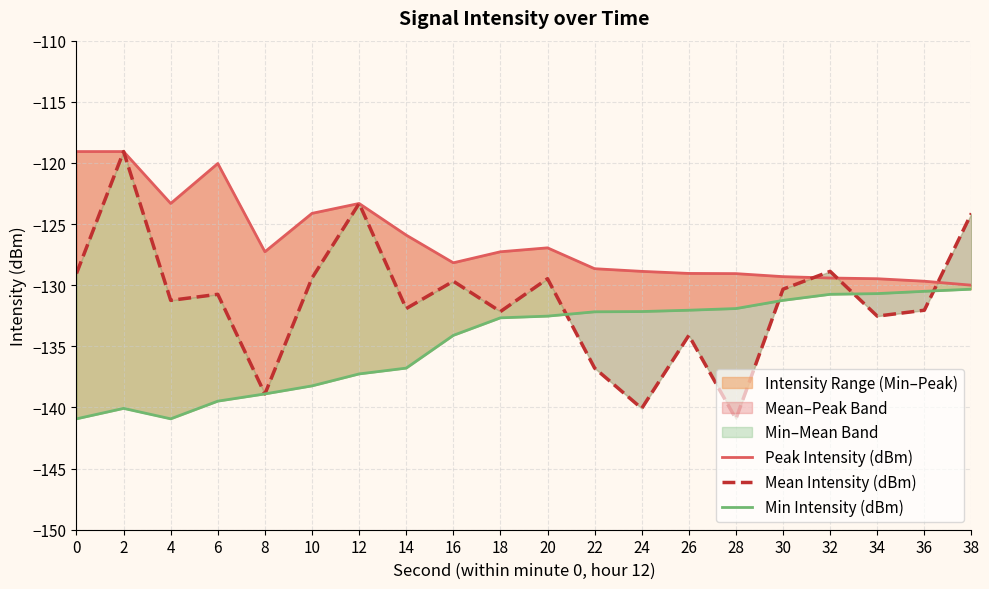

Reading left to right, what are all the values shown in this chart?

Peak Intensity (dBm): -119.1	-119.1	-123.3	-120.0	-127.3	-124.1	-123.3	-125.9	-128.2	-127.3	-126.9	-128.7	-128.9	-129.0	-129.1	-129.3	-129.4	-129.5	-129.7	-130.0
Mean Intensity (dBm): -129.0	-119.1	-131.2	-130.7	-138.9	-129.4	-123.3	-131.9	-129.7	-132.2	-129.5	-136.8	-140.1	-134.1	-140.9	-130.3	-128.9	-132.5	-132.0	-124.1
Min Intensity (dBm): -140.9	-140.1	-140.9	-139.5	-138.9	-138.2	-137.3	-136.8	-134.1	-132.7	-132.5	-132.2	-132.2	-132.0	-131.9	-131.2	-130.7	-130.7	-130.5	-130.3